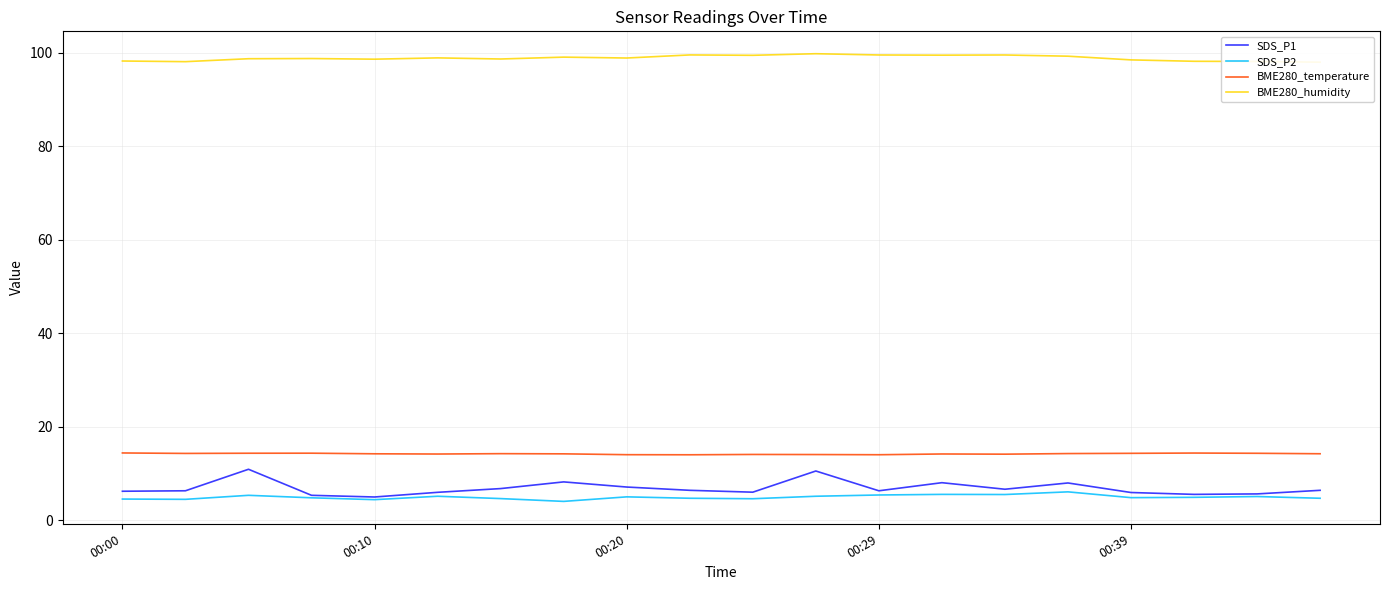

What is the sum of all SDS_P2 values?

98.8